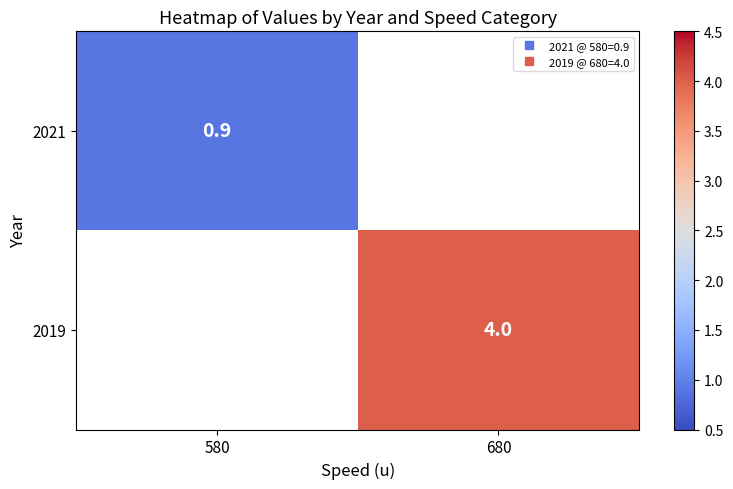

How many distinct data groups are displayed?

2